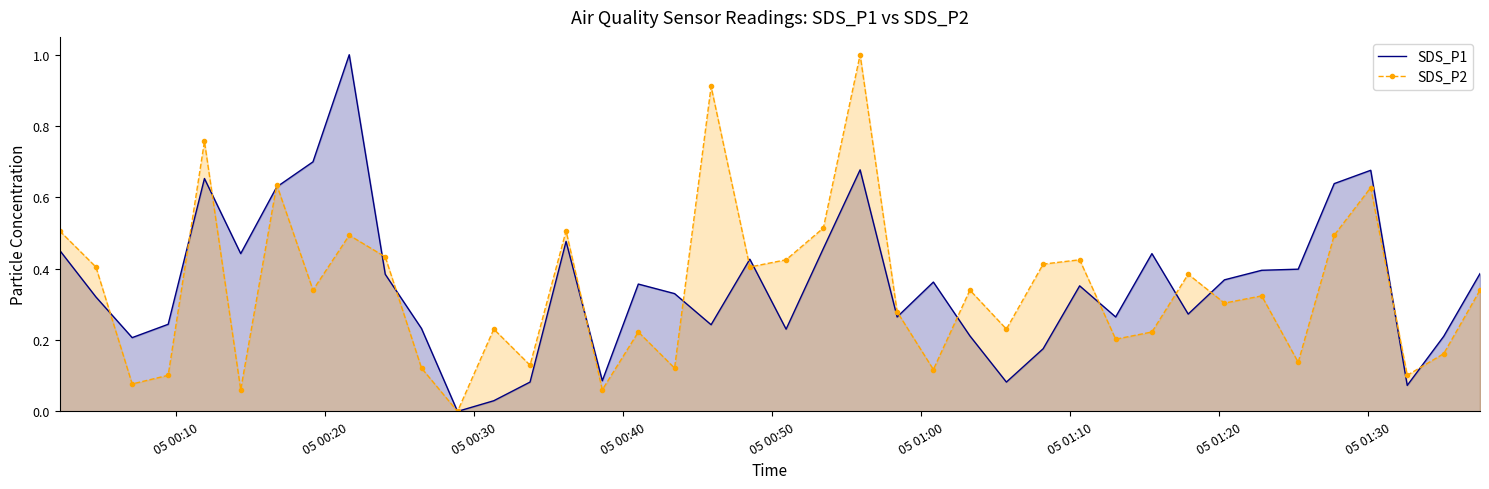

What is the highest value of the SDS_P1 series?

1.0